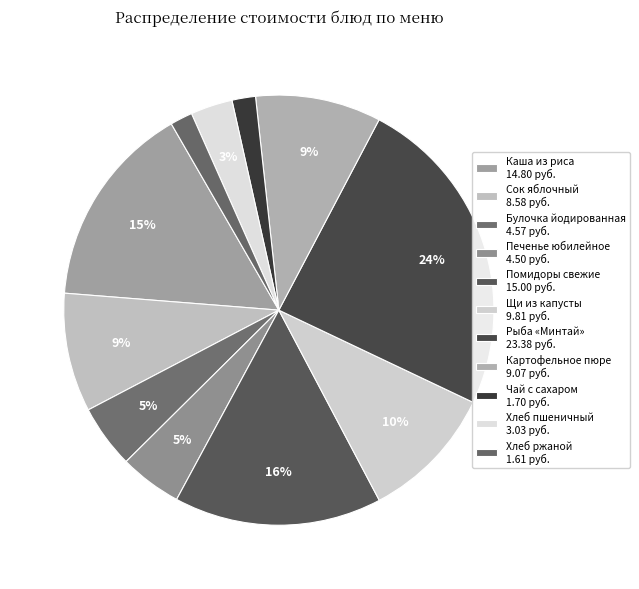

Count the number of slices in the pie.

11